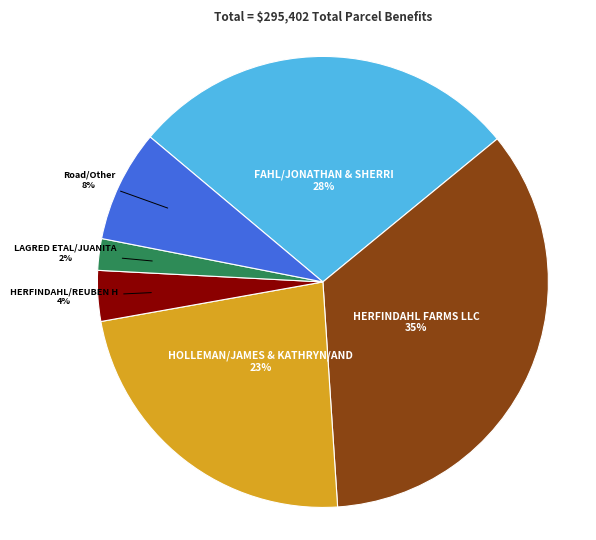

Is there a majority slice in this chart?

No